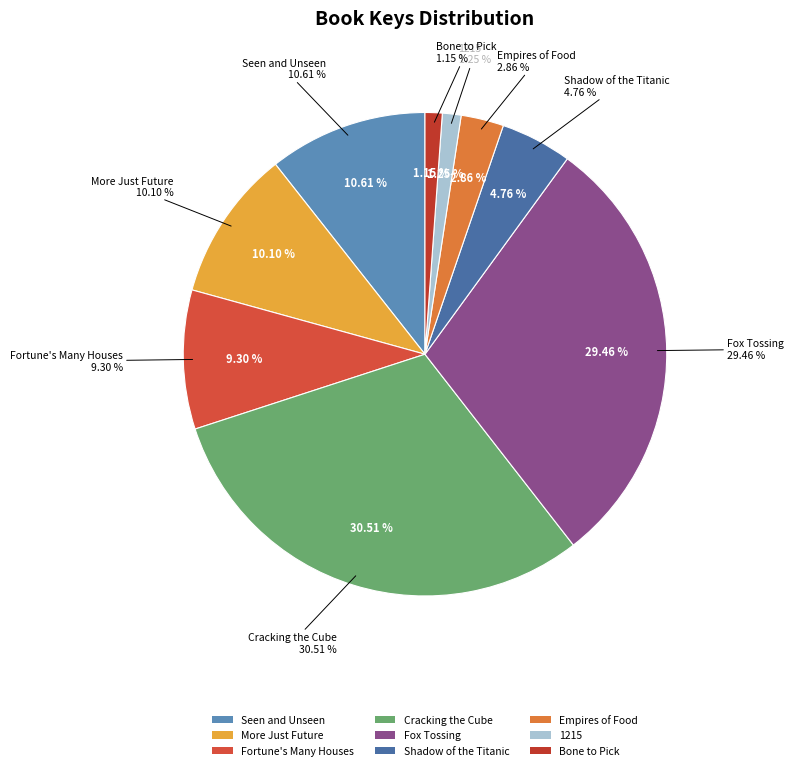

True or false: Fox Tossing accounts for 22% of the total.

False